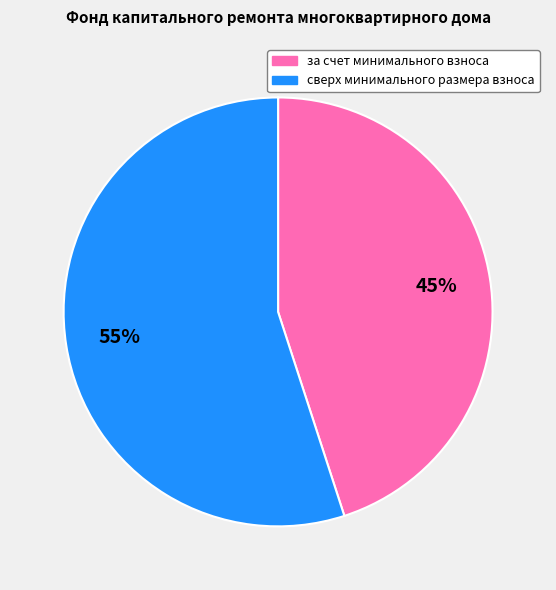

Approximately how many times larger is the value at за счет минимального взноса compared to сверх минимального размера взноса?

0.8